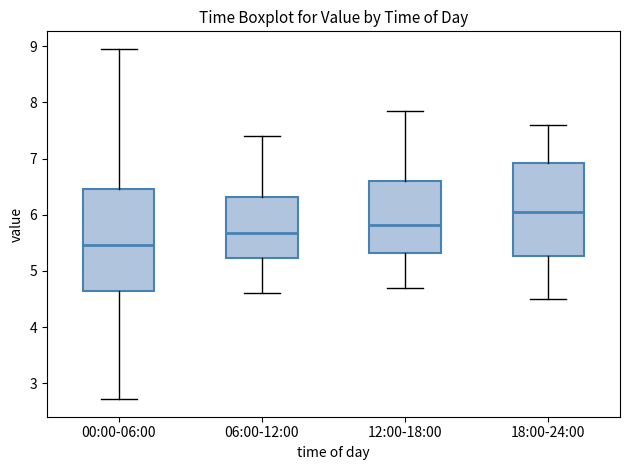

Reading left to right, transcribe this box plot: for each box, give where its median line is, the range the box spans, and where its two whiskers end, as read against the y-axis. The values are not printed on the chart, so give them approximately, as read against the axis.

00:00-06:00: median 5.5, box 4.6 to 6.5, whiskers 2.7 to 9.0
06:00-12:00: median 5.7, box 5.2 to 6.3, whiskers 4.6 to 7.4
12:00-18:00: median 5.8, box 5.3 to 6.6, whiskers 4.7 to 7.9
18:00-24:00: median 6.1, box 5.3 to 6.9, whiskers 4.5 to 7.6